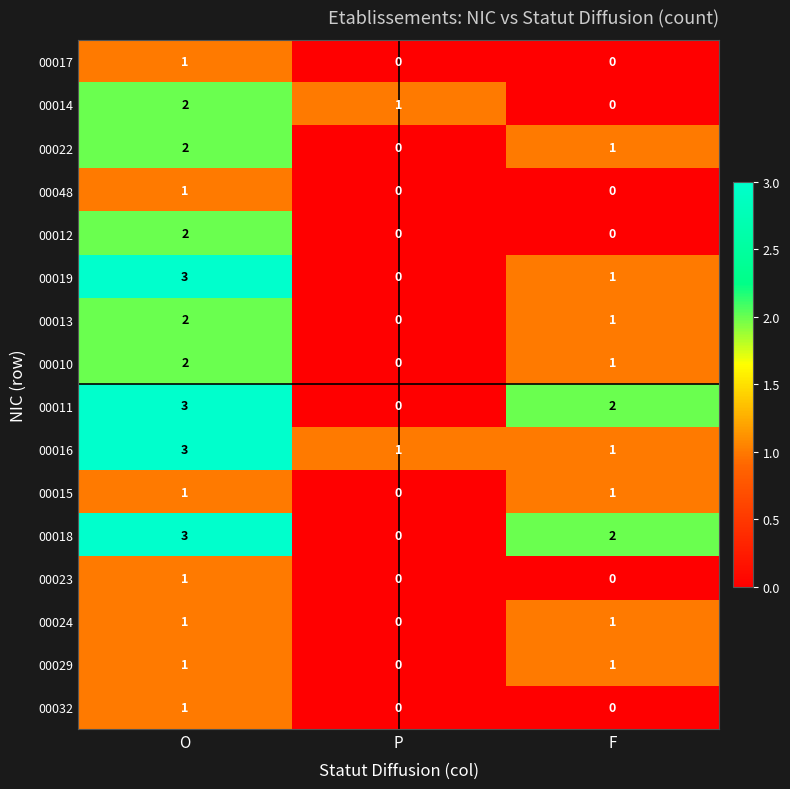

How many data points in 00010 are less than 1?

1